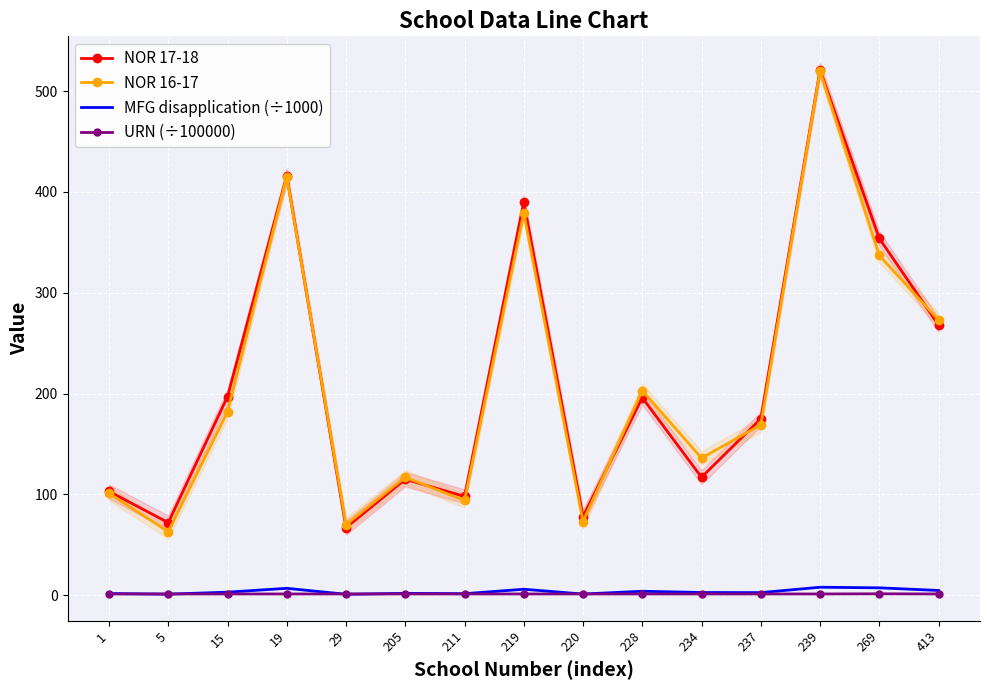

At which label does NOR 17-18 first exceed 175?

15